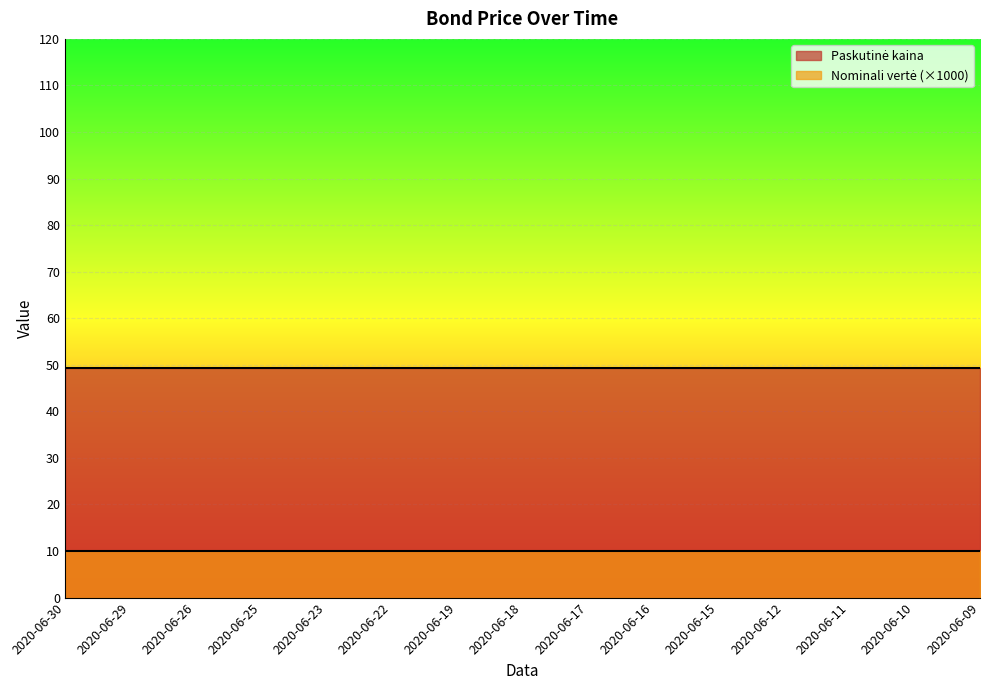

How many categories are shown in the chart?

15